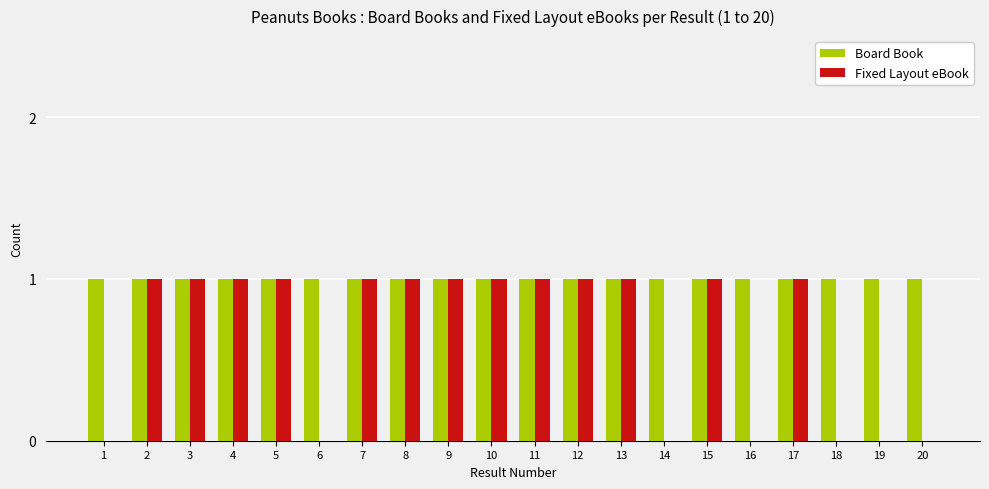

Which series changed the most between 6 and 13?

Fixed Layout eBook